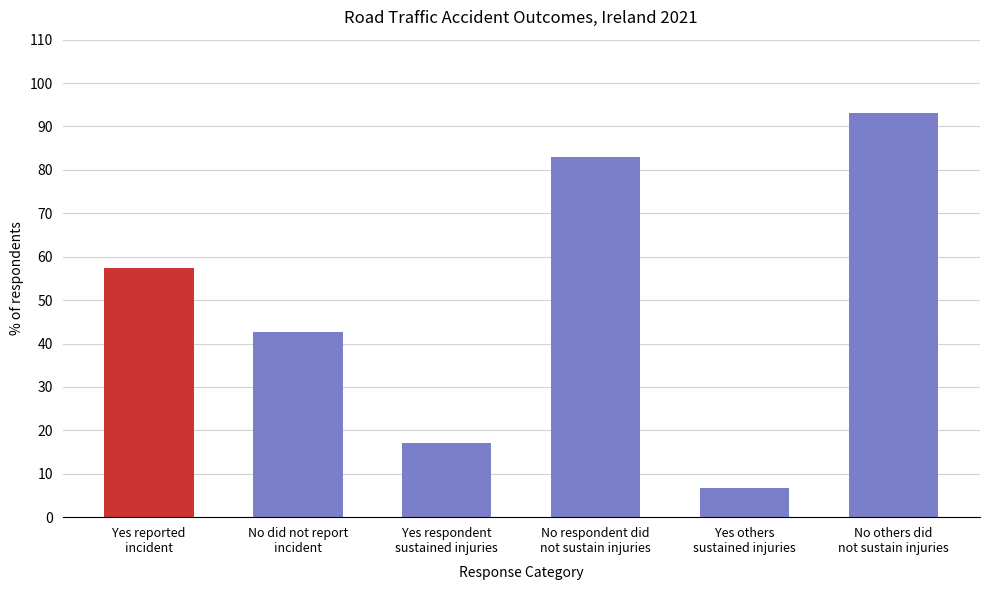

What is the difference between the maximum and second lowest values?

76.2